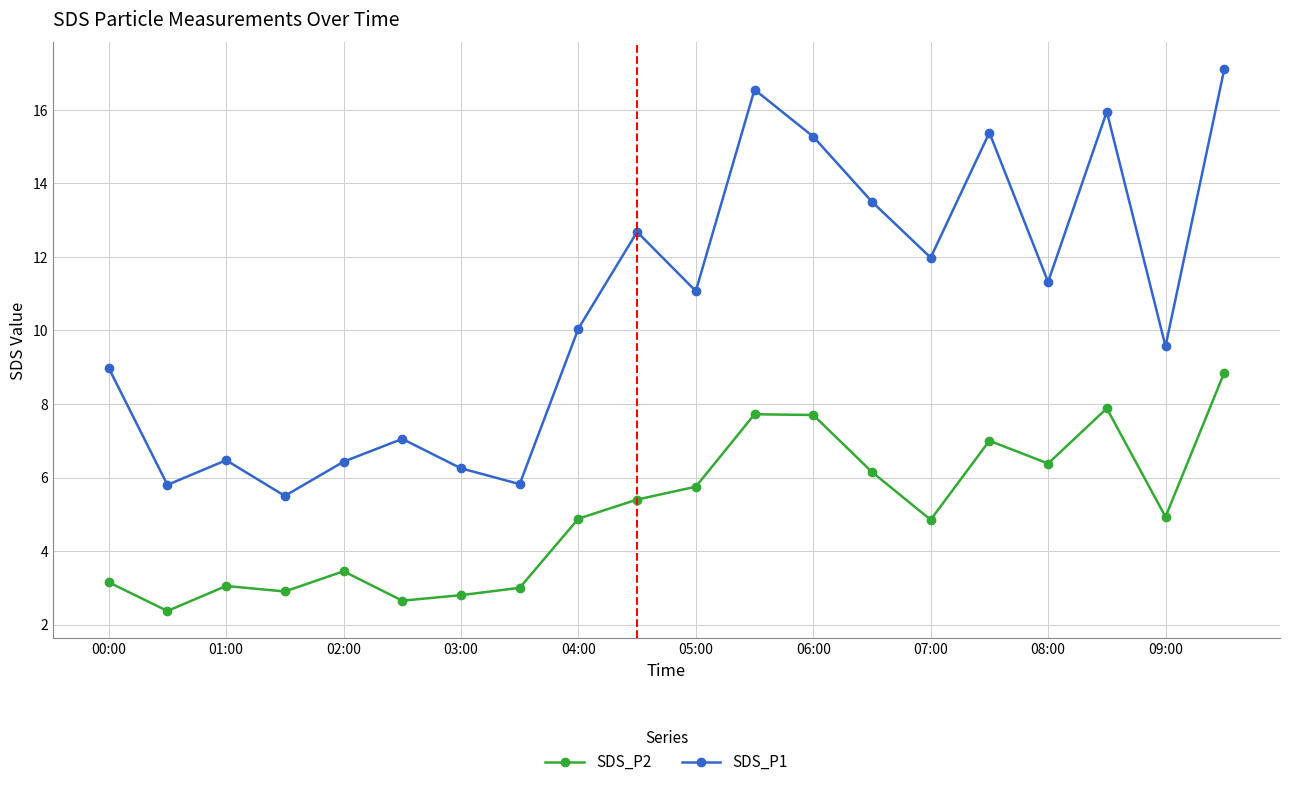

True or false: SDS_P2 has more than 0 points higher than both neighbors.

True